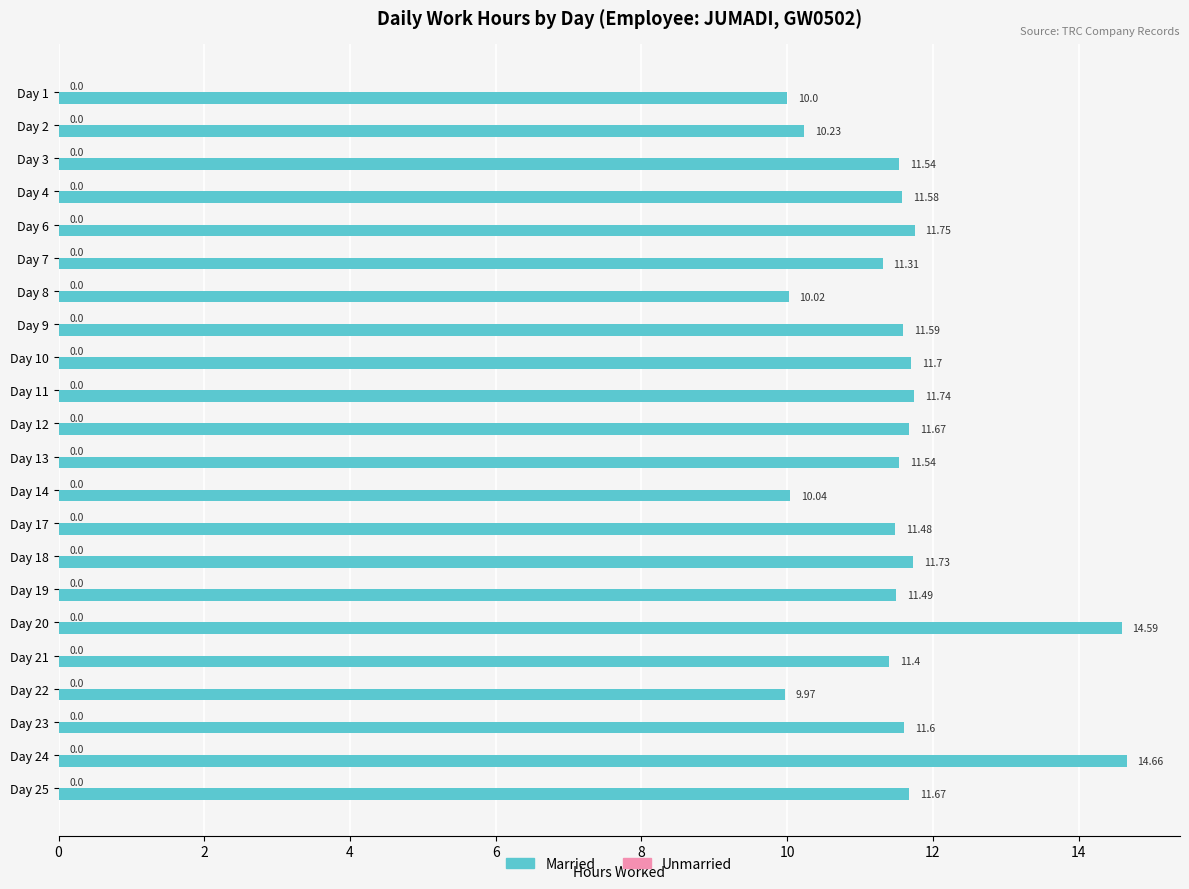

Which has a higher value, Day 11 or Day 8?

Day 11